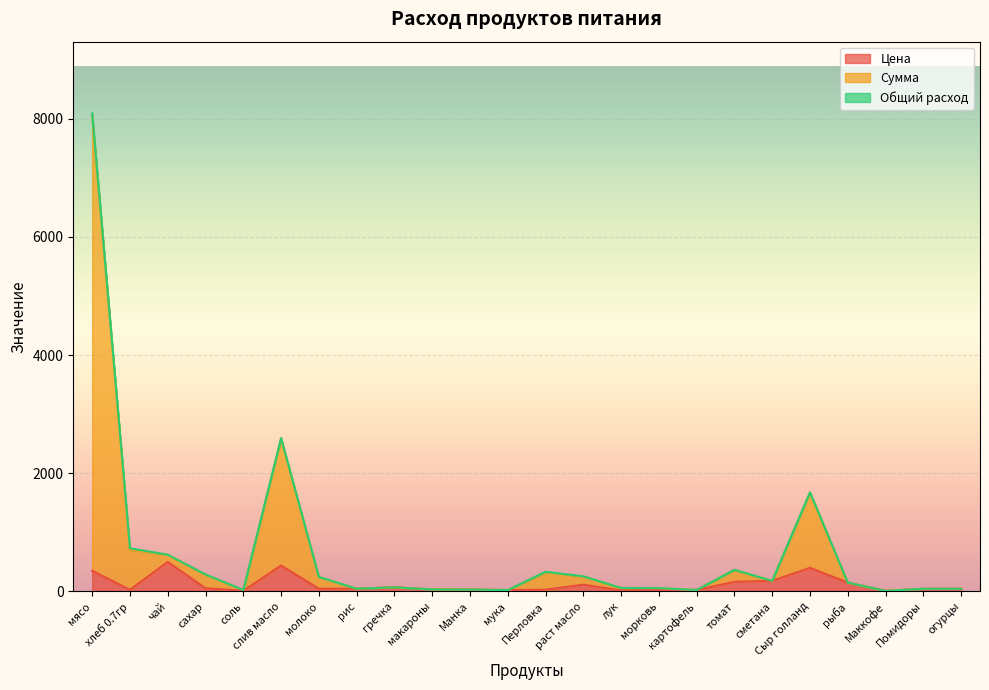

What is the average value of the Сумма series?

667.2